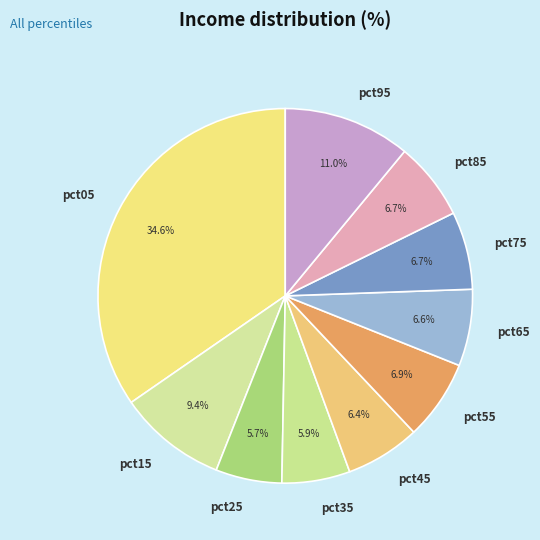

Does pct55 account for over 50% of the chart?

No